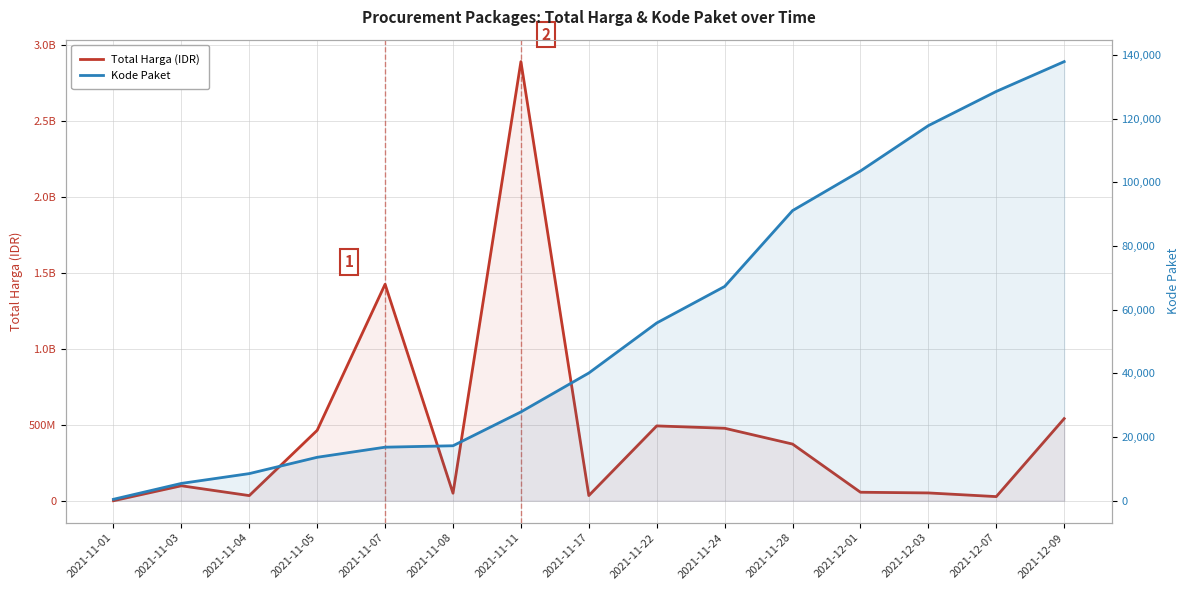

Reading left to right, what are all the values shown in this chart?

Total Harga (IDR): 2021-11-01=333600	2021-11-03=98772570	2021-11-04=34000000	2021-11-05=464002100	2021-11-07=1425867900	2021-11-08=49730040	2021-11-11=2892122000	2021-11-17=34292000	2021-11-22=493000000	2021-11-24=477600000	2021-11-28=373404000	2021-12-01=56152800	2021-12-03=51601000	2021-12-07=27412000	2021-12-09=541071000
Kode Paket: 2021-11-01=464	2021-11-03=5449	2021-11-04=8530	2021-11-05=13652	2021-11-07=16823	2021-11-08=17272	2021-11-11=27891	2021-11-17=40112	2021-11-22=55826	2021-11-24=67279	2021-11-28=91101	2021-12-01=103541	2021-12-03=117783	2021-12-07=128516	2021-12-09=137876